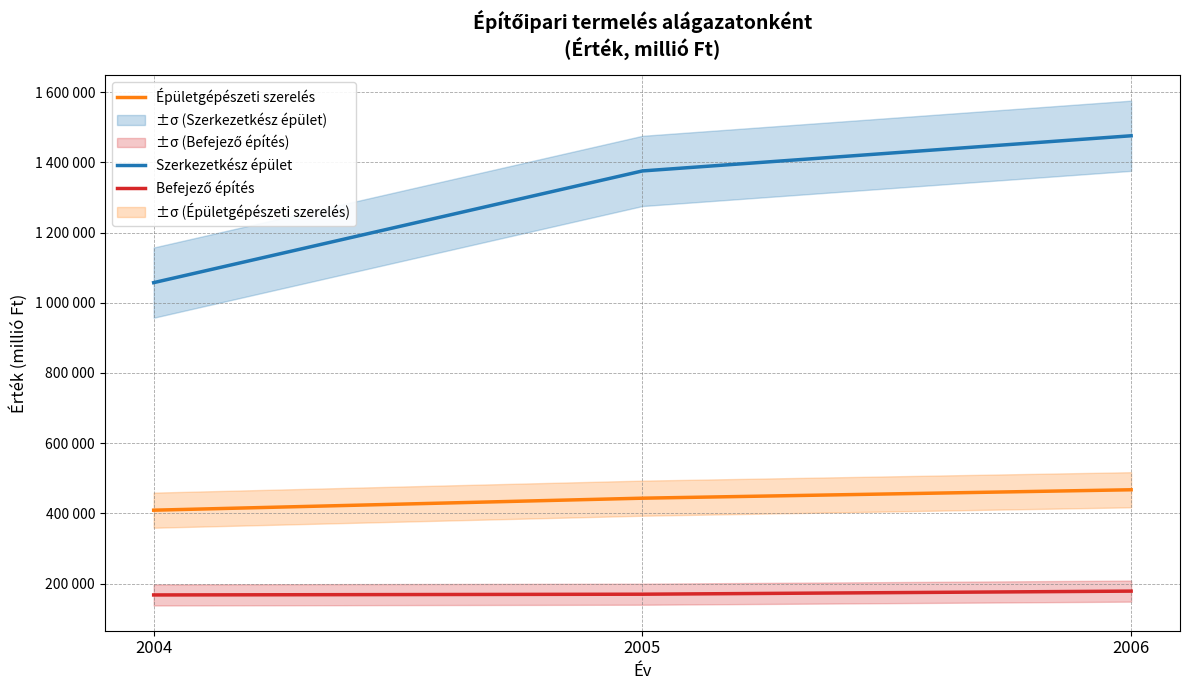

List the series in order of their overall mean, lowest first.

Befejező építés, Épületgépészeti szerelés, Szerkezetkész épület